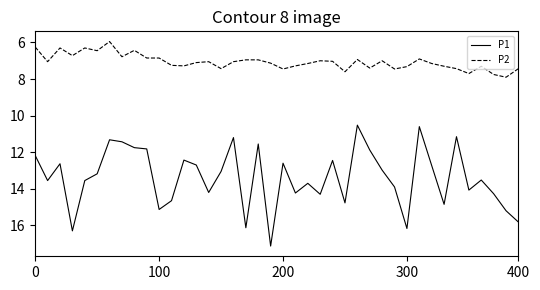

What is the average value of the P1 series?

13.4